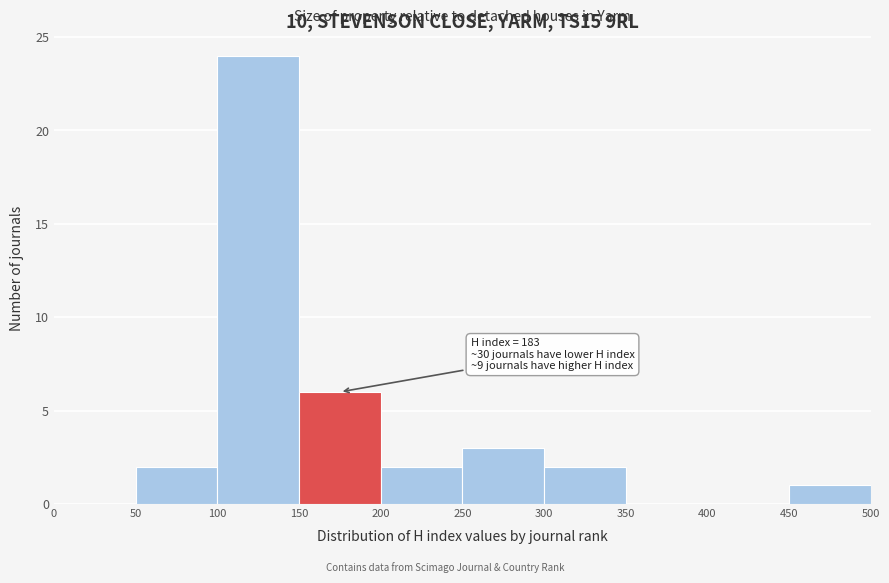

Over which range of the x-axis is the bar tallest?

100 to 150